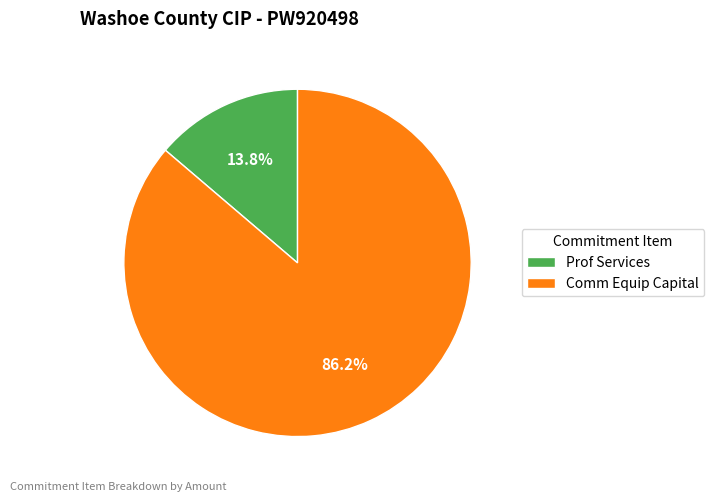

What is the largest slice in the pie chart?

Comm Equip Capital